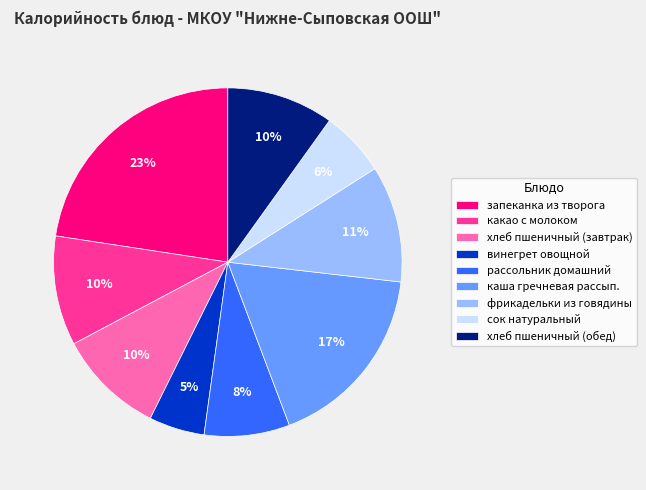

Does any single category account for the majority?

No